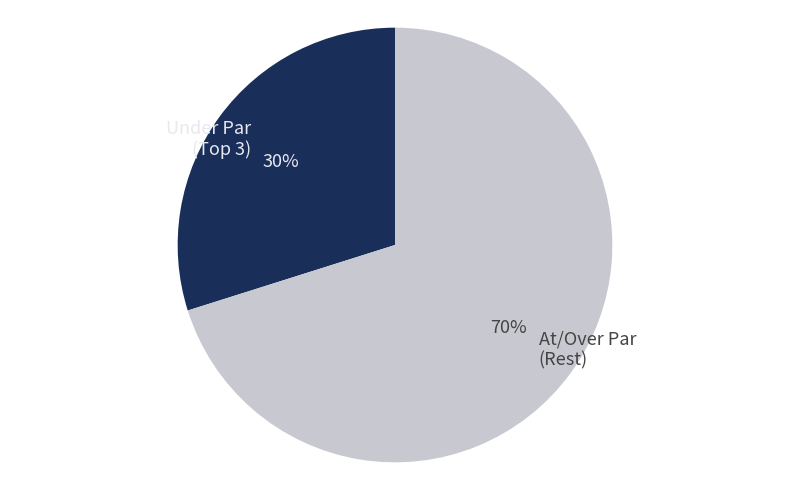

What percentage is the At/Over Par (Rest) slice, to the nearest percent?

70%